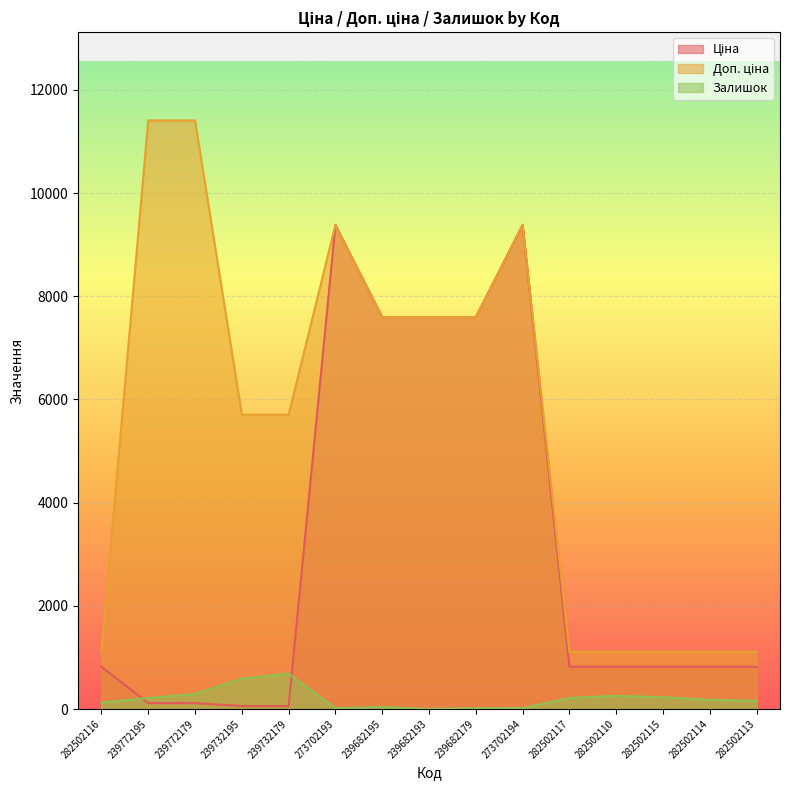

Where does the Ціна series first go above 818?

282502116